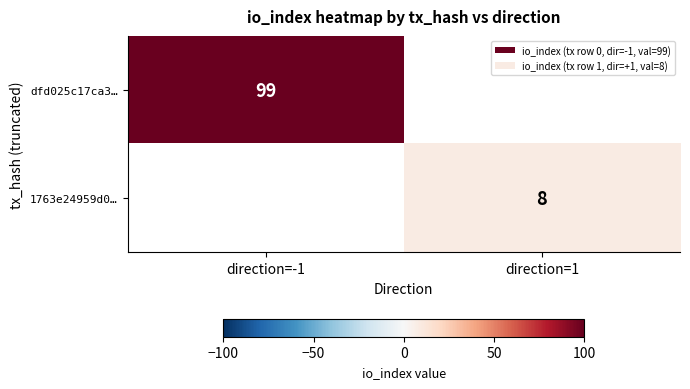

Which category has the lowest value across all series?

direction=1